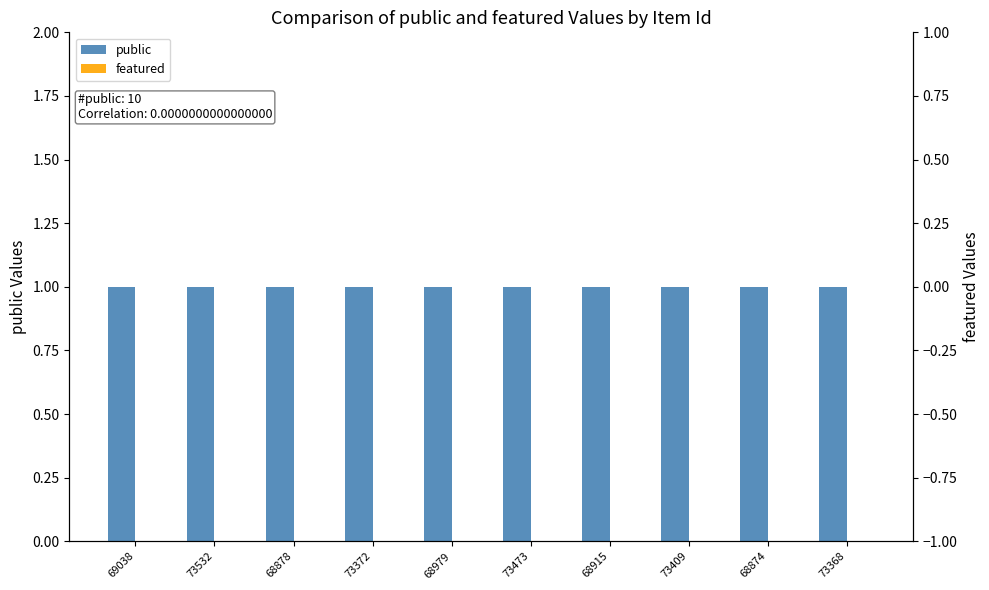

Rank the categories by featured value from lowest to highest.

69038, 73532, 68878, 73372, 68979, 73473, 68915, 73409, 68874, 73368